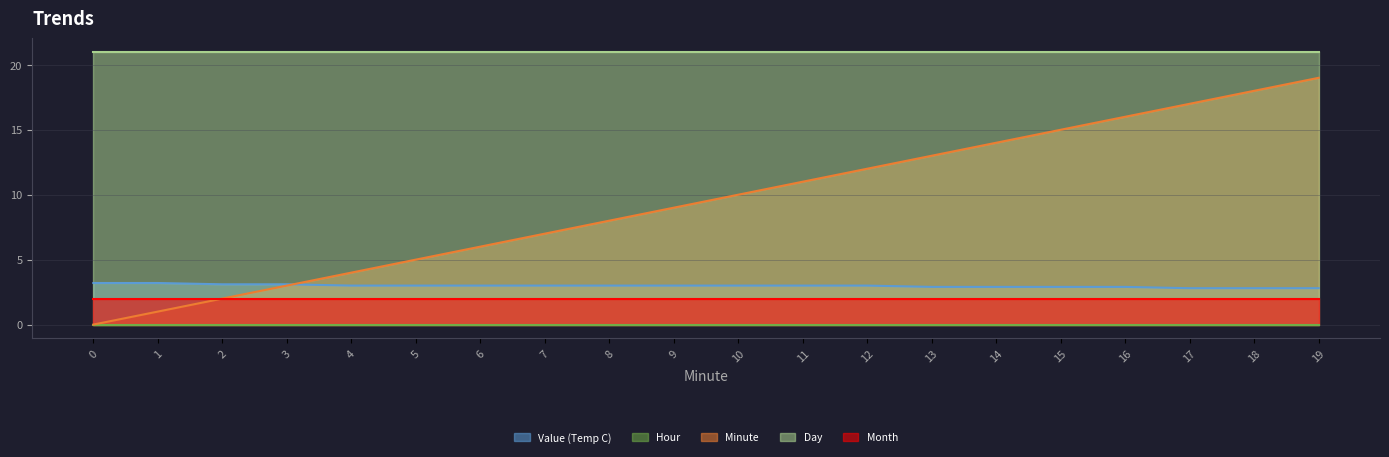

Reading left to right, transcribe all the data shown in this chart.

Value (Temp C): 0=3.2	1=3.2	2=3.1	3=3.1	4=3.0	5=3.0	6=3.0	7=3.0	8=3.0	9=3.0	10=3.0	11=3.0	12=3.0	13=2.9	14=2.9	15=2.9	16=2.9	17=2.8	18=2.8	19=2.8
Hour: 0=0.0	1=0.0	2=0.0	3=0.0	4=0.0	5=0.0	6=0.0	7=0.0	8=0.0	9=0.0	10=0.0	11=0.0	12=0.0	13=0.0	14=0.0	15=0.0	16=0.0	17=0.0	18=0.0	19=0.0
Minute: 0=0.0	1=1.0	2=2.0	3=3.0	4=4.0	5=5.0	6=6.0	7=7.0	8=8.0	9=9.0	10=10.0	11=11.0	12=12.0	13=13.0	14=14.0	15=15.0	16=16.0	17=17.0	18=18.0	19=19.0
Day: 0=21.0	1=21.0	2=21.0	3=21.0	4=21.0	5=21.0	6=21.0	7=21.0	8=21.0	9=21.0	10=21.0	11=21.0	12=21.0	13=21.0	14=21.0	15=21.0	16=21.0	17=21.0	18=21.0	19=21.0
Month: 0=2.0	1=2.0	2=2.0	3=2.0	4=2.0	5=2.0	6=2.0	7=2.0	8=2.0	9=2.0	10=2.0	11=2.0	12=2.0	13=2.0	14=2.0	15=2.0	16=2.0	17=2.0	18=2.0	19=2.0